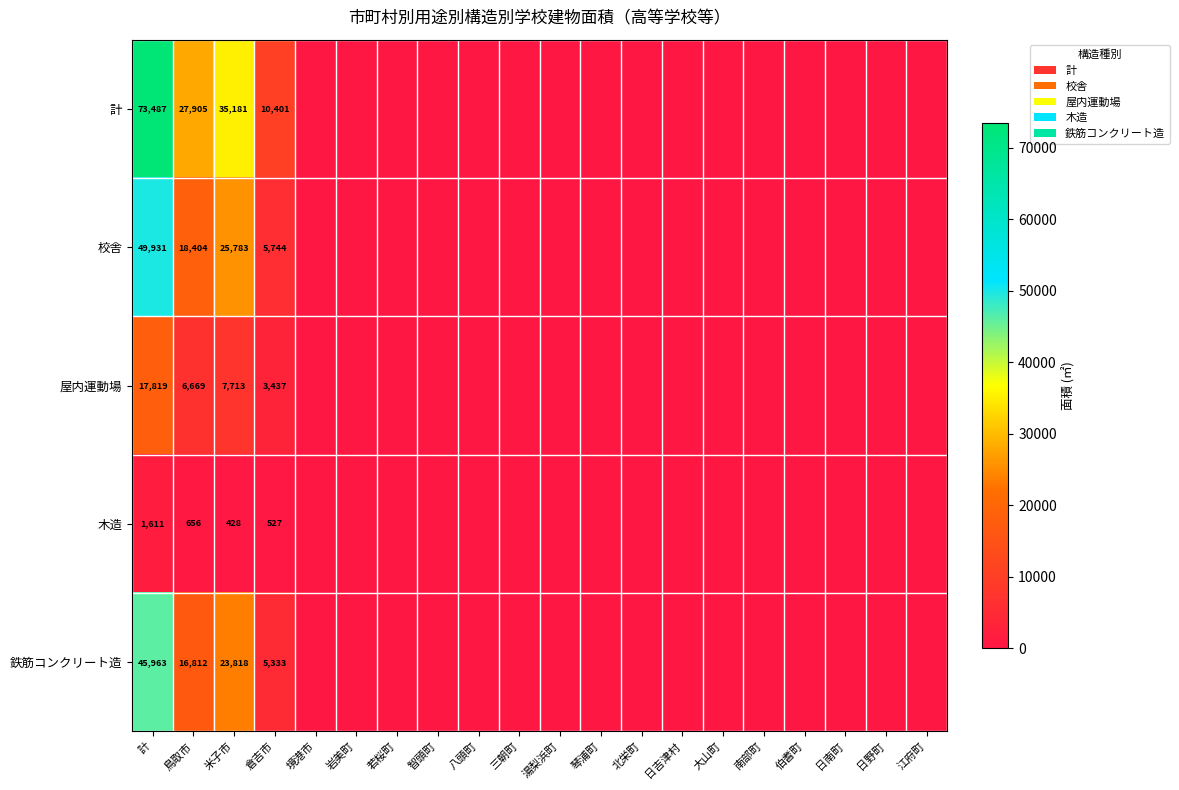

At which category is the sum across all series the highest?

計